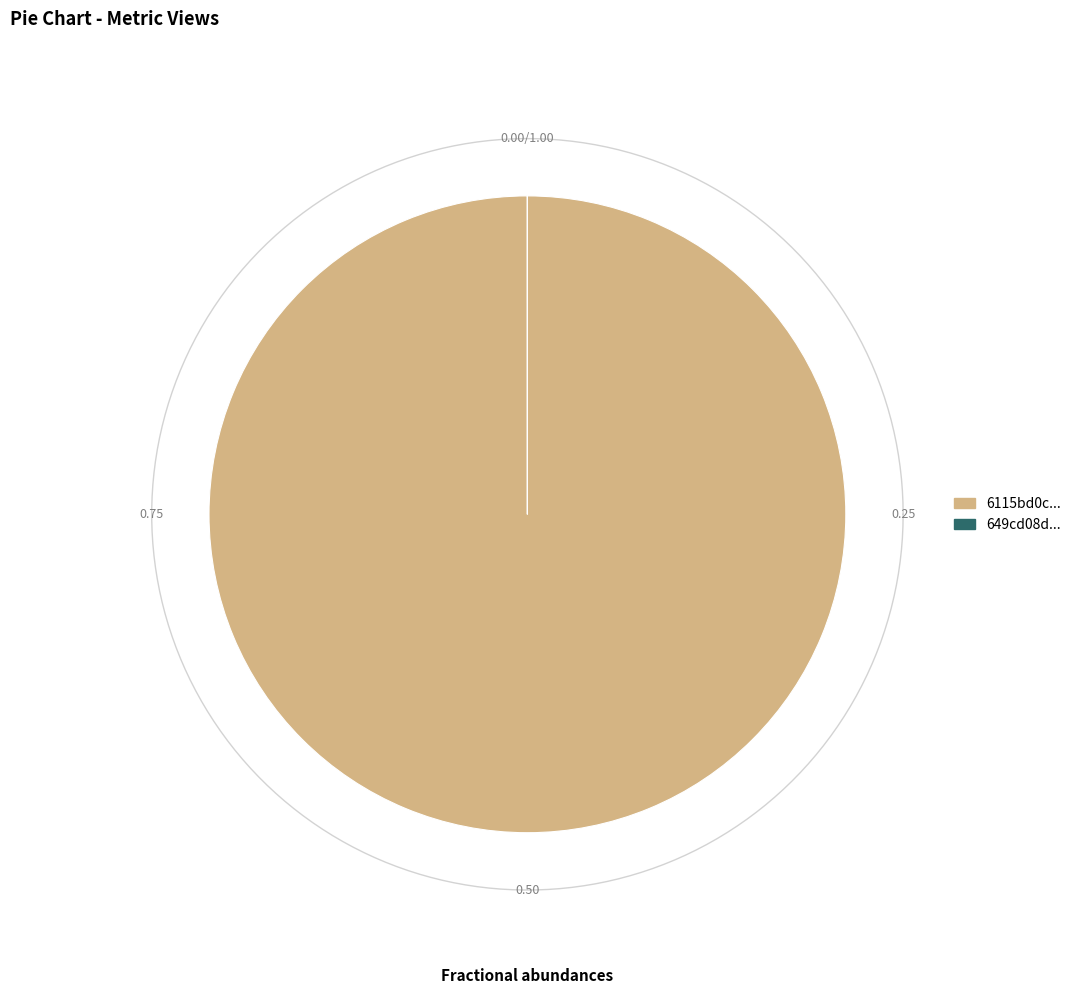

Does 6115bd0c078190066ec0632c represent more than half of the total?

Yes